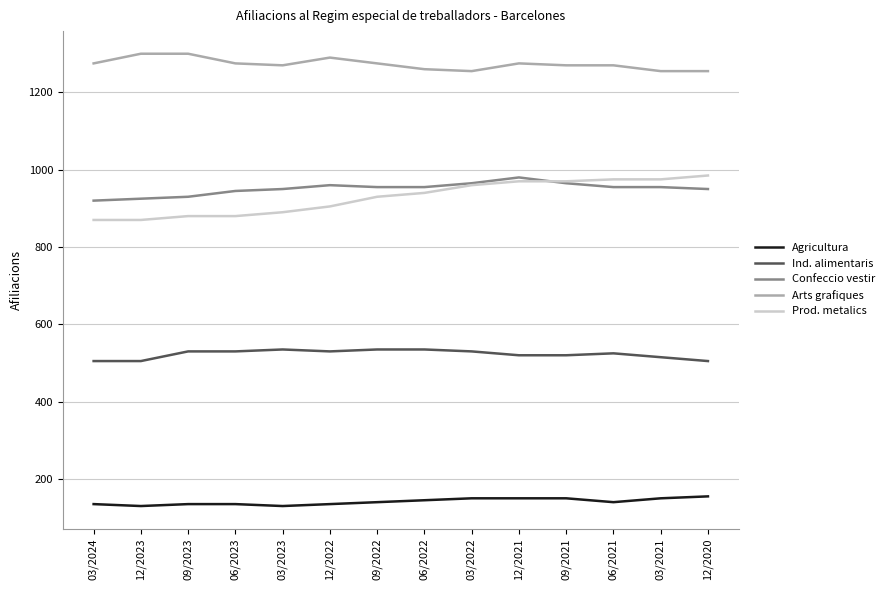

At 03/2023, list the series in order from largest to smallest.

Arts grafiques, Confeccio vestir, Prod. metalics, Ind. alimentaris, Agricultura